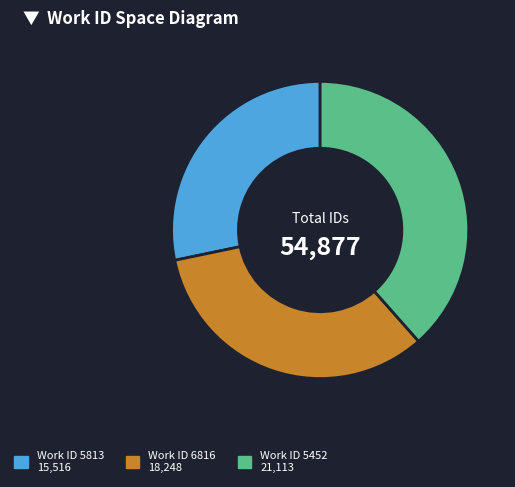

Do Work ID 5452 21,113 and Work ID 6816 18,248 together represent more than half of the pie?

Yes